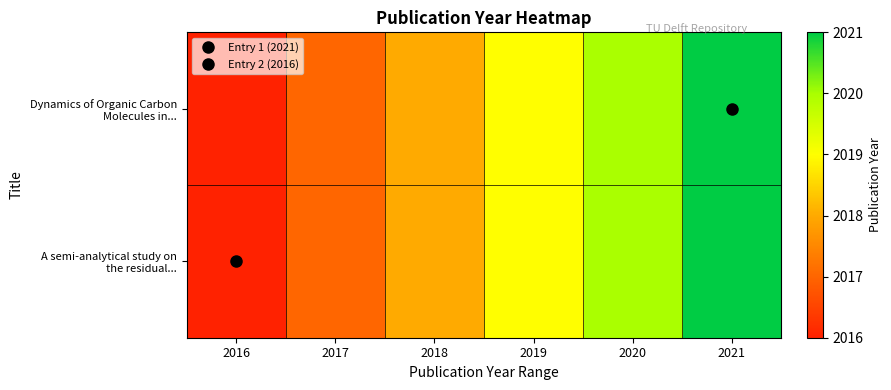

Rank the series at 2020 from highest to lowest value.

Dynamics of Organic Carbon Molecules in..., A semi-analytical study on the residual...